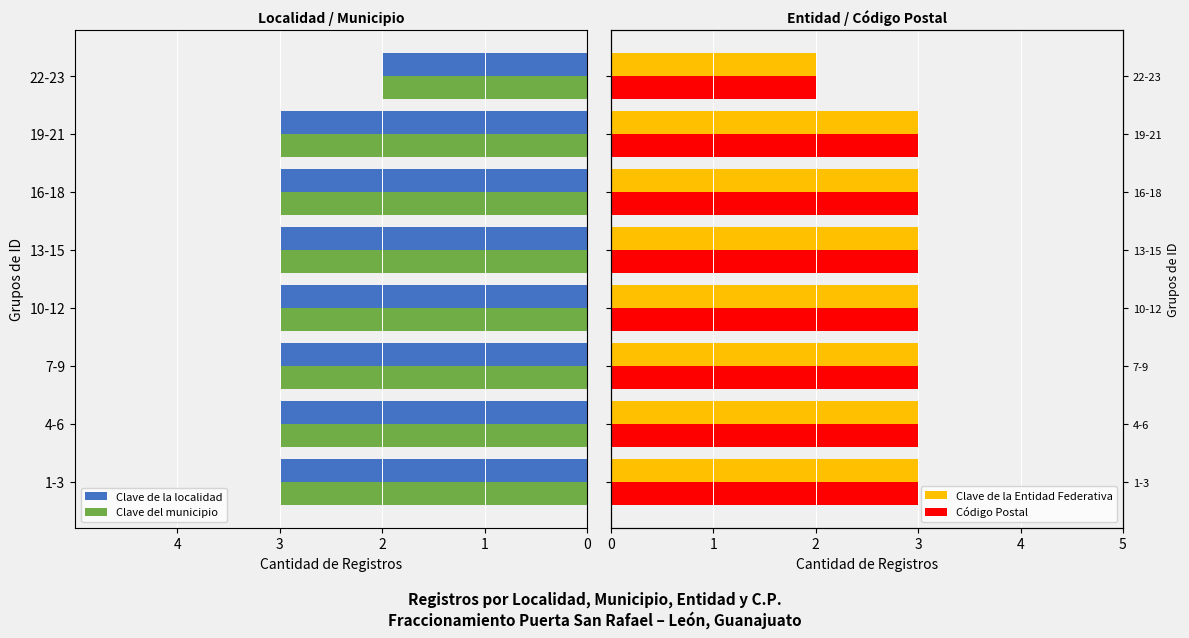

How many data points does each series have?

8